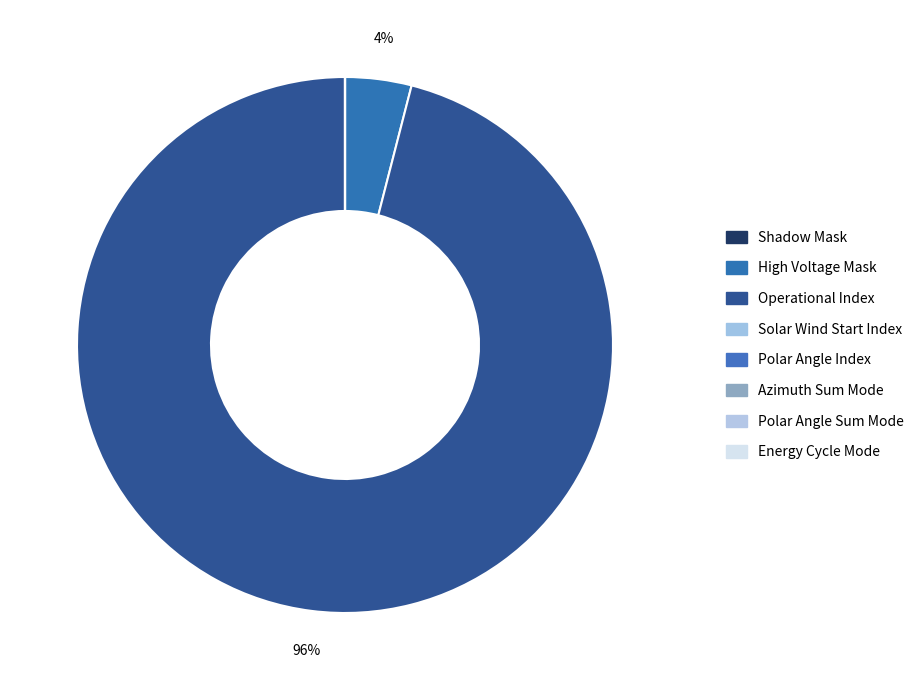

What is the smallest slice in the pie chart?

Shadow Mask